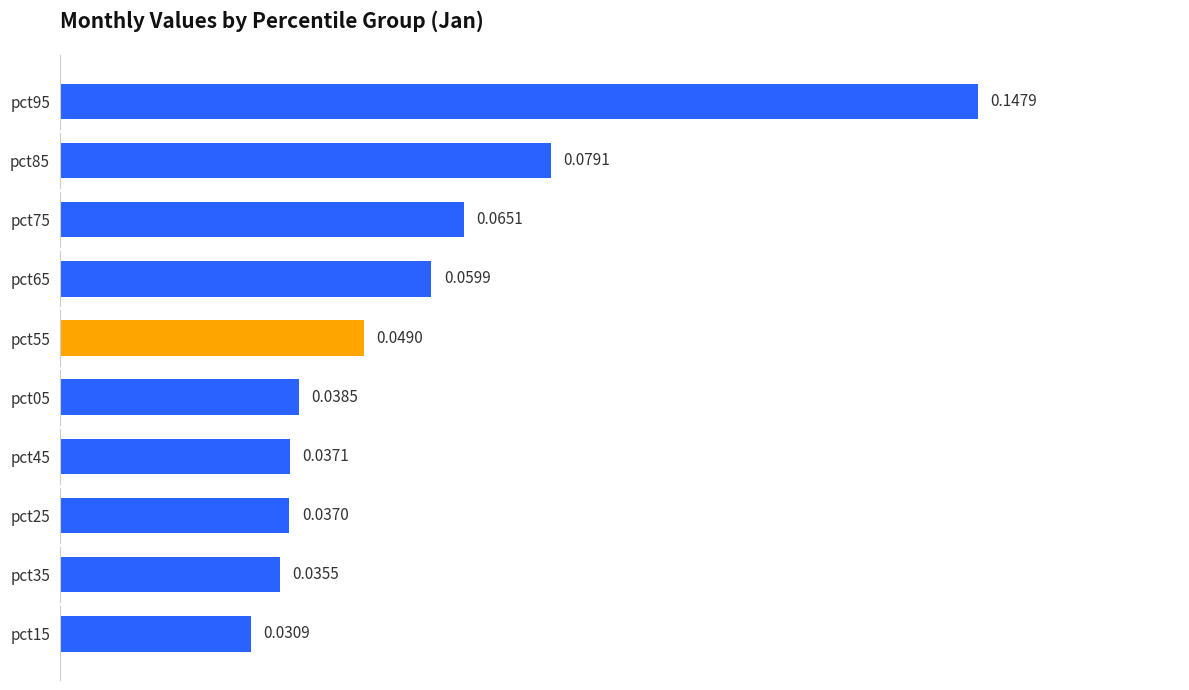

List the labels in order of value, largest first.

pct95, pct85, pct75, pct65, pct55, pct05, pct45, pct25, pct35, pct15